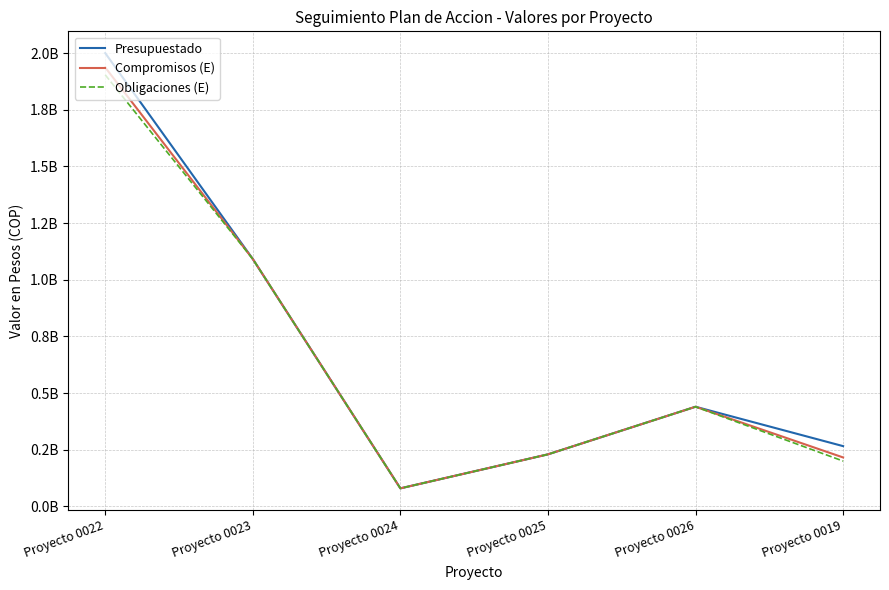

Does the chart have visible grid lines?

Yes